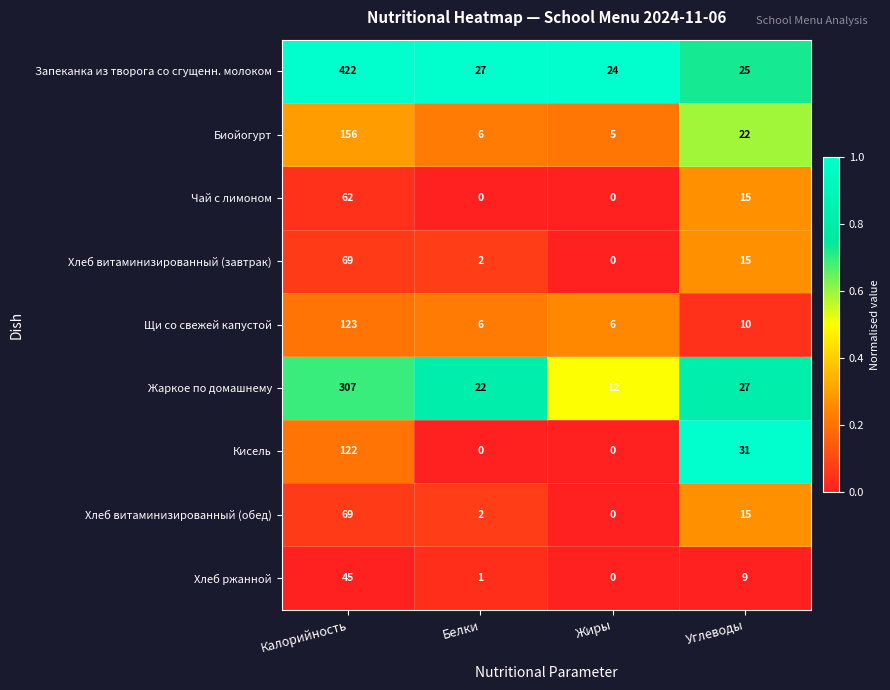

What is the difference between the highest and lowest values at Жиры?

24